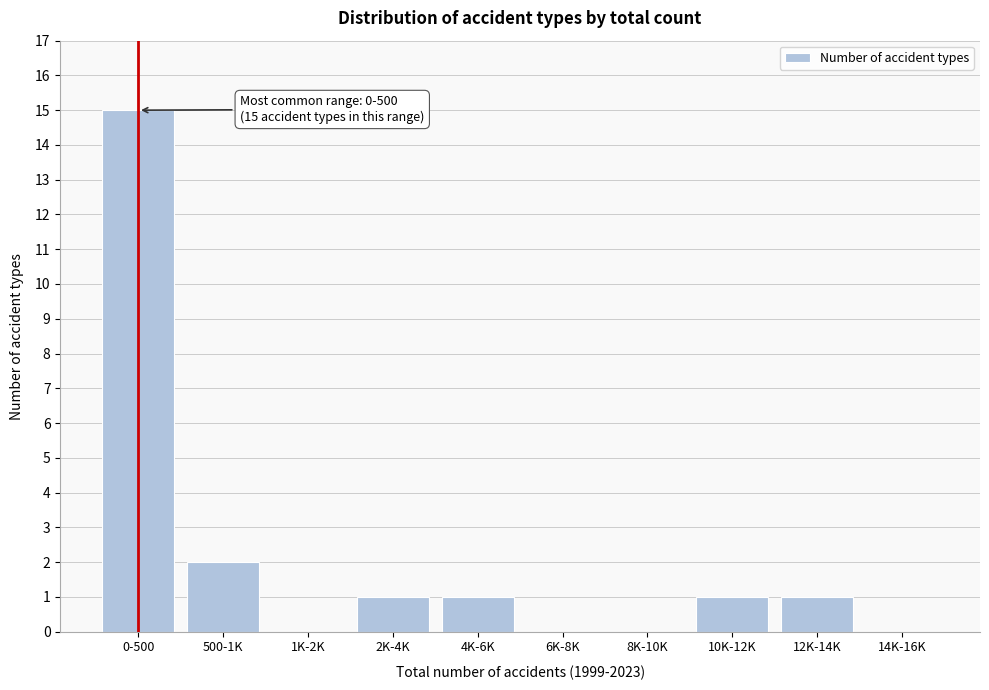

Reading left to right, transcribe all the data shown in this chart.

0-500=15	500-1K=2	1K-2K=0	2K-4K=1	4K-6K=1	6K-8K=0	8K-10K=0	10K-12K=1	12K-14K=1	14K-16K=0